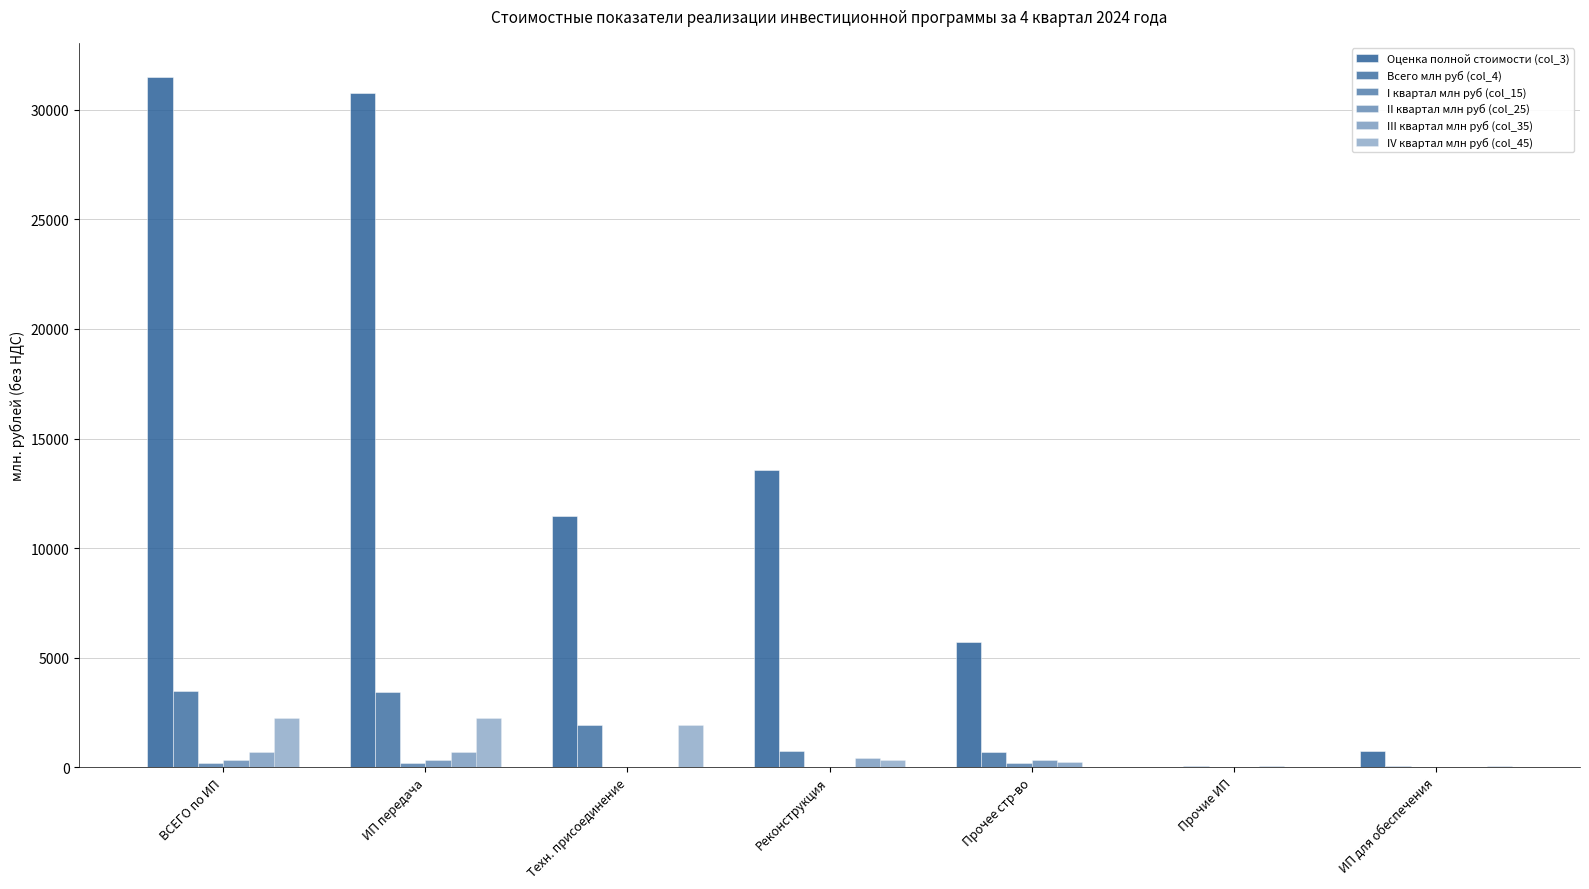

Between Прочие ИП and Реконструкция, which is larger?

Реконструкция